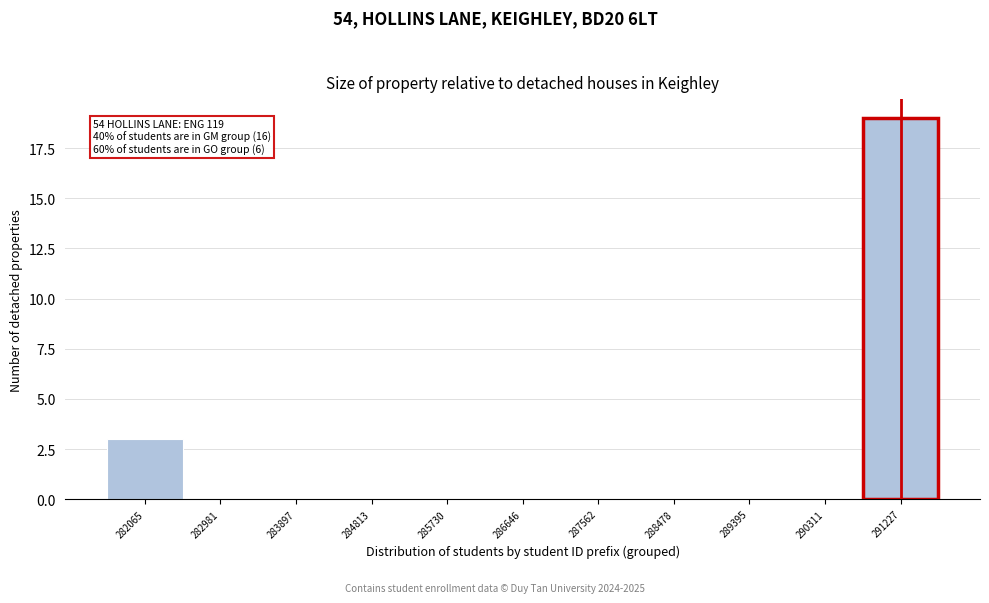

Reading left to right, what are all the values shown in this chart?

282065=3	282981=0	283897=0	284813=0	285730=0	286646=0	287562=0	288478=0	289395=0	290311=0	291227=19